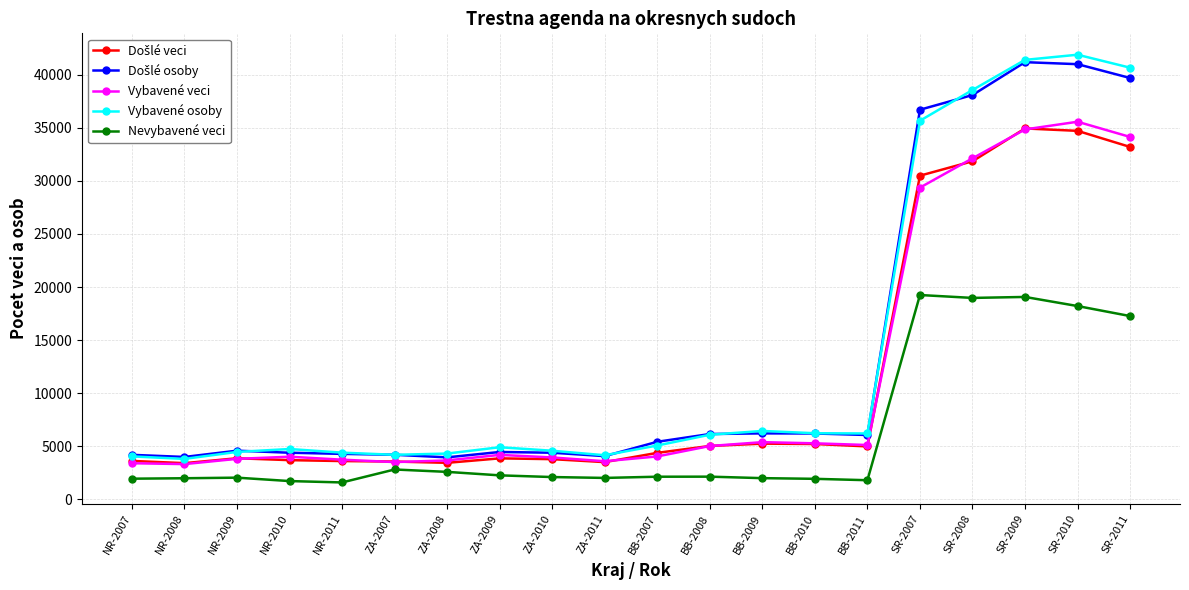

True or false: Nevybavené veci has a value of 17268 at SR-2011.

True